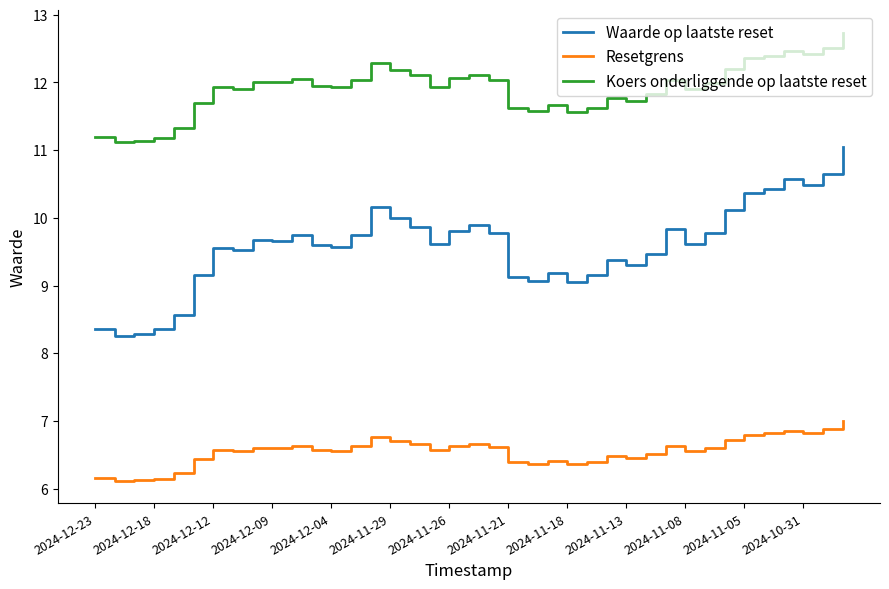

What is the lowest value of the Koers onderliggende op laatste reset series?

11.1